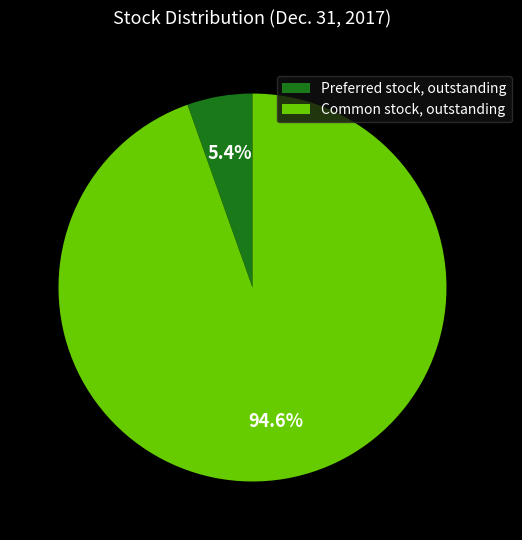

Rank the categories by value from highest to lowest.

Common stock, outstanding, Preferred stock, outstanding